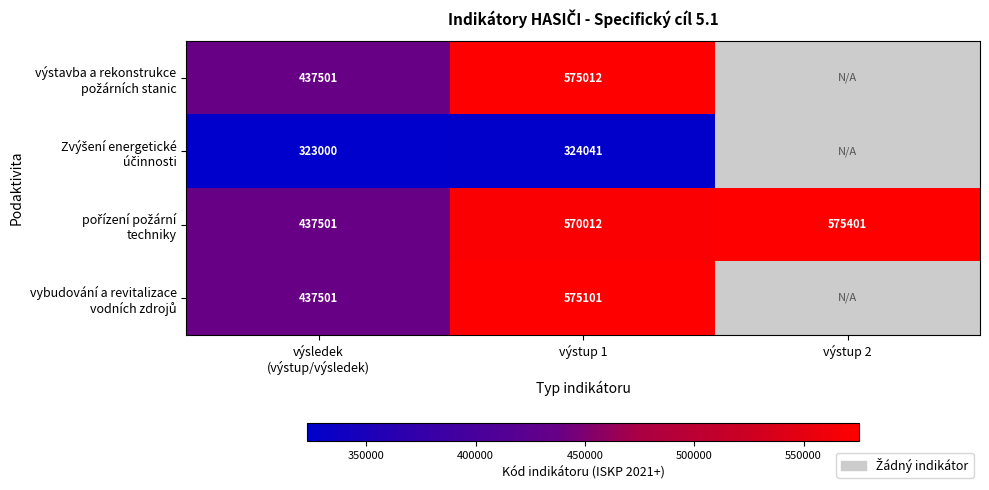

Is it true that výstavba a rekonstrukce požárních stanic equals 437501.0 at výsledek (výstup/výsledek)?

True